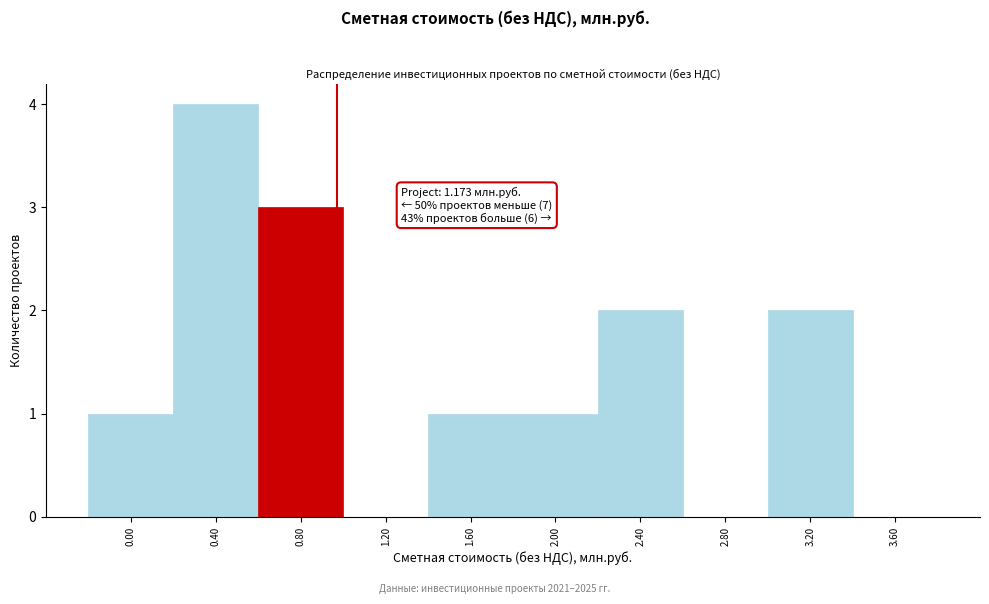

Reading left to right, transcribe all the data shown in this chart.

0.00=1	0.40=4	0.80=3	1.20=0	1.60=1	2.00=1	2.40=2	2.80=0	3.20=2	3.60=0